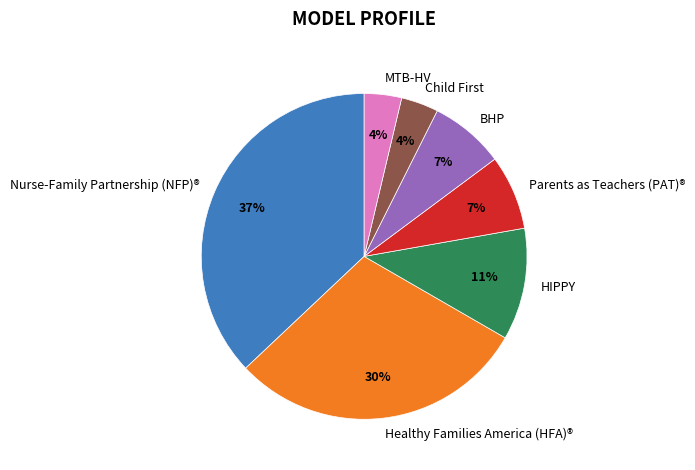

To the nearest percent, what portion does Healthy Families America (HFA)® represent?

30%